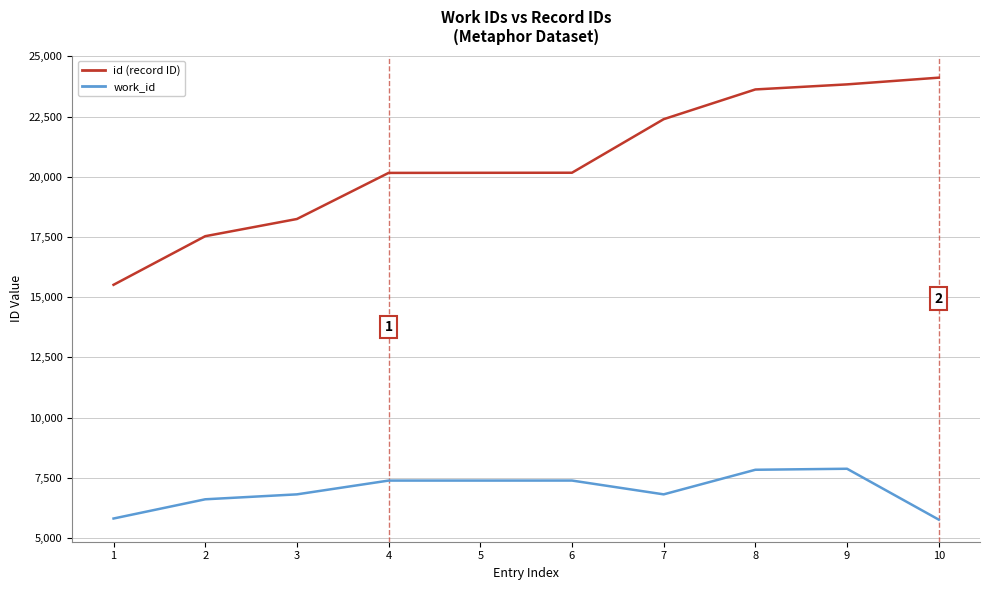

What is the difference between the maximum and minimum values in the id (record ID) series?

8600